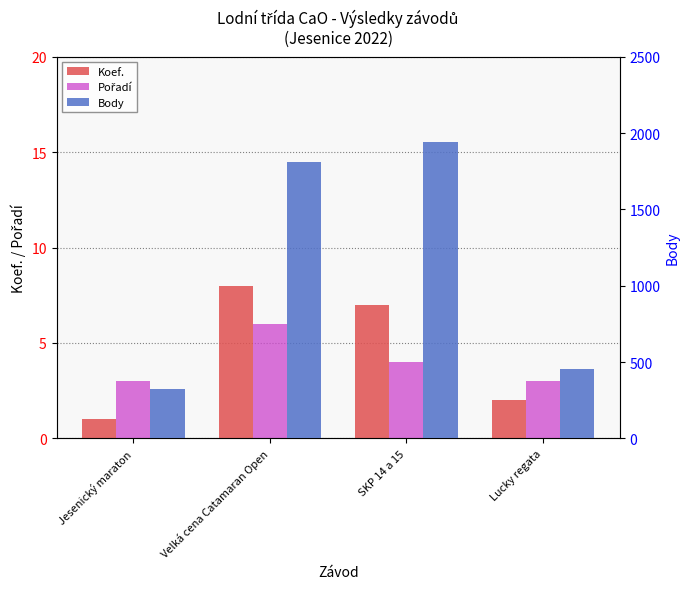

What is the maximum value shown in the chart?

1940